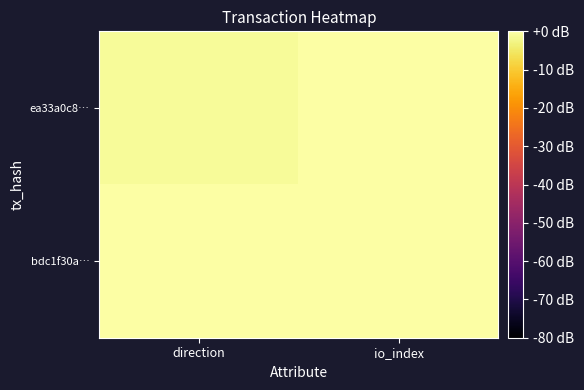

At which category is the sum across all series the highest?

io_index